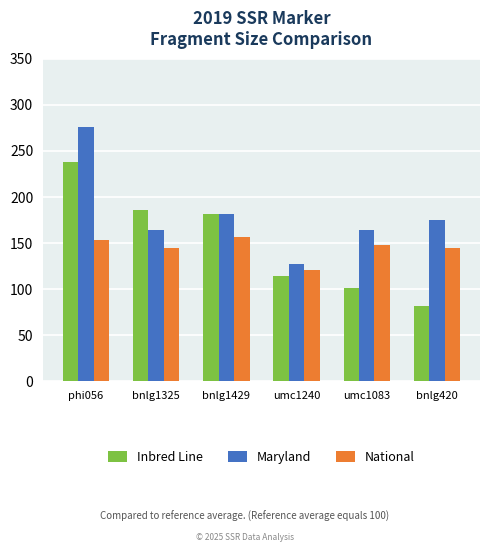

What is the label of the 2nd bar from the left?

bnlg1325